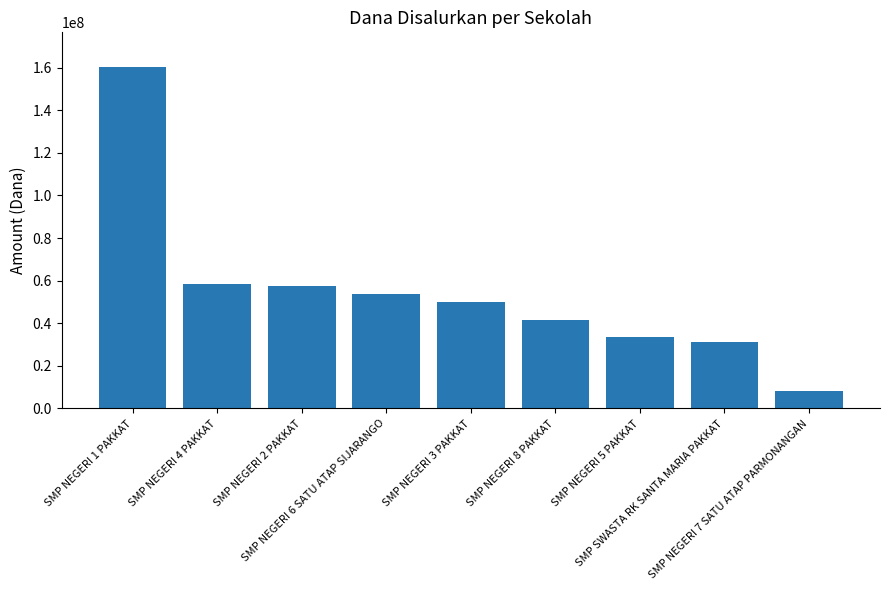

What is the value of the 6th bar from the left?

41625000